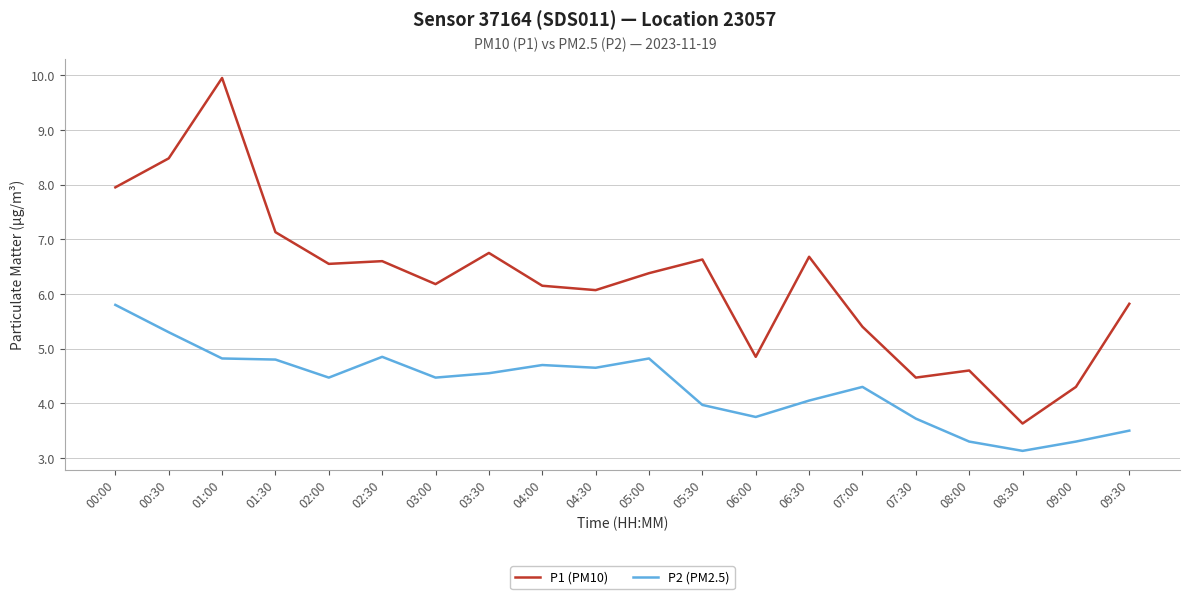

True or false: P1 (PM10) has more than 0 interior local peaks.

True